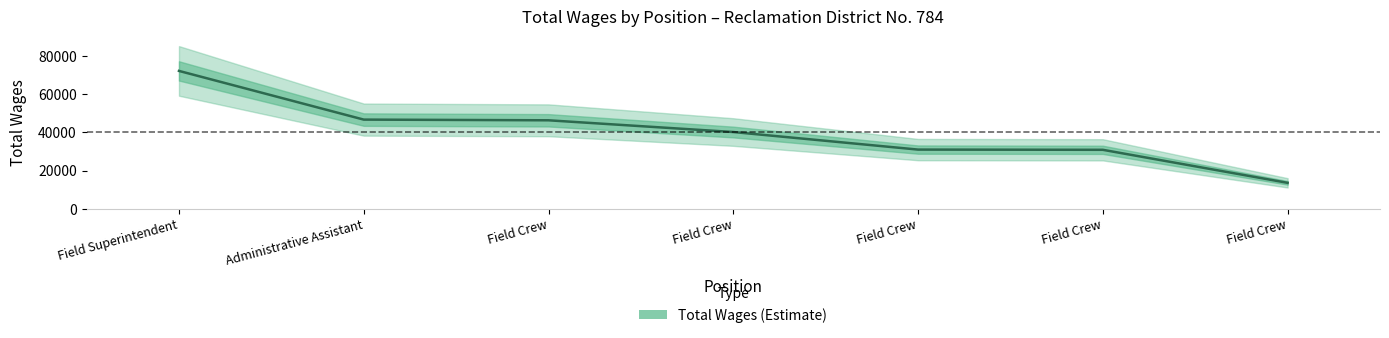

What is the sum of the values at Field Crew and Administrative Assistant?

92946